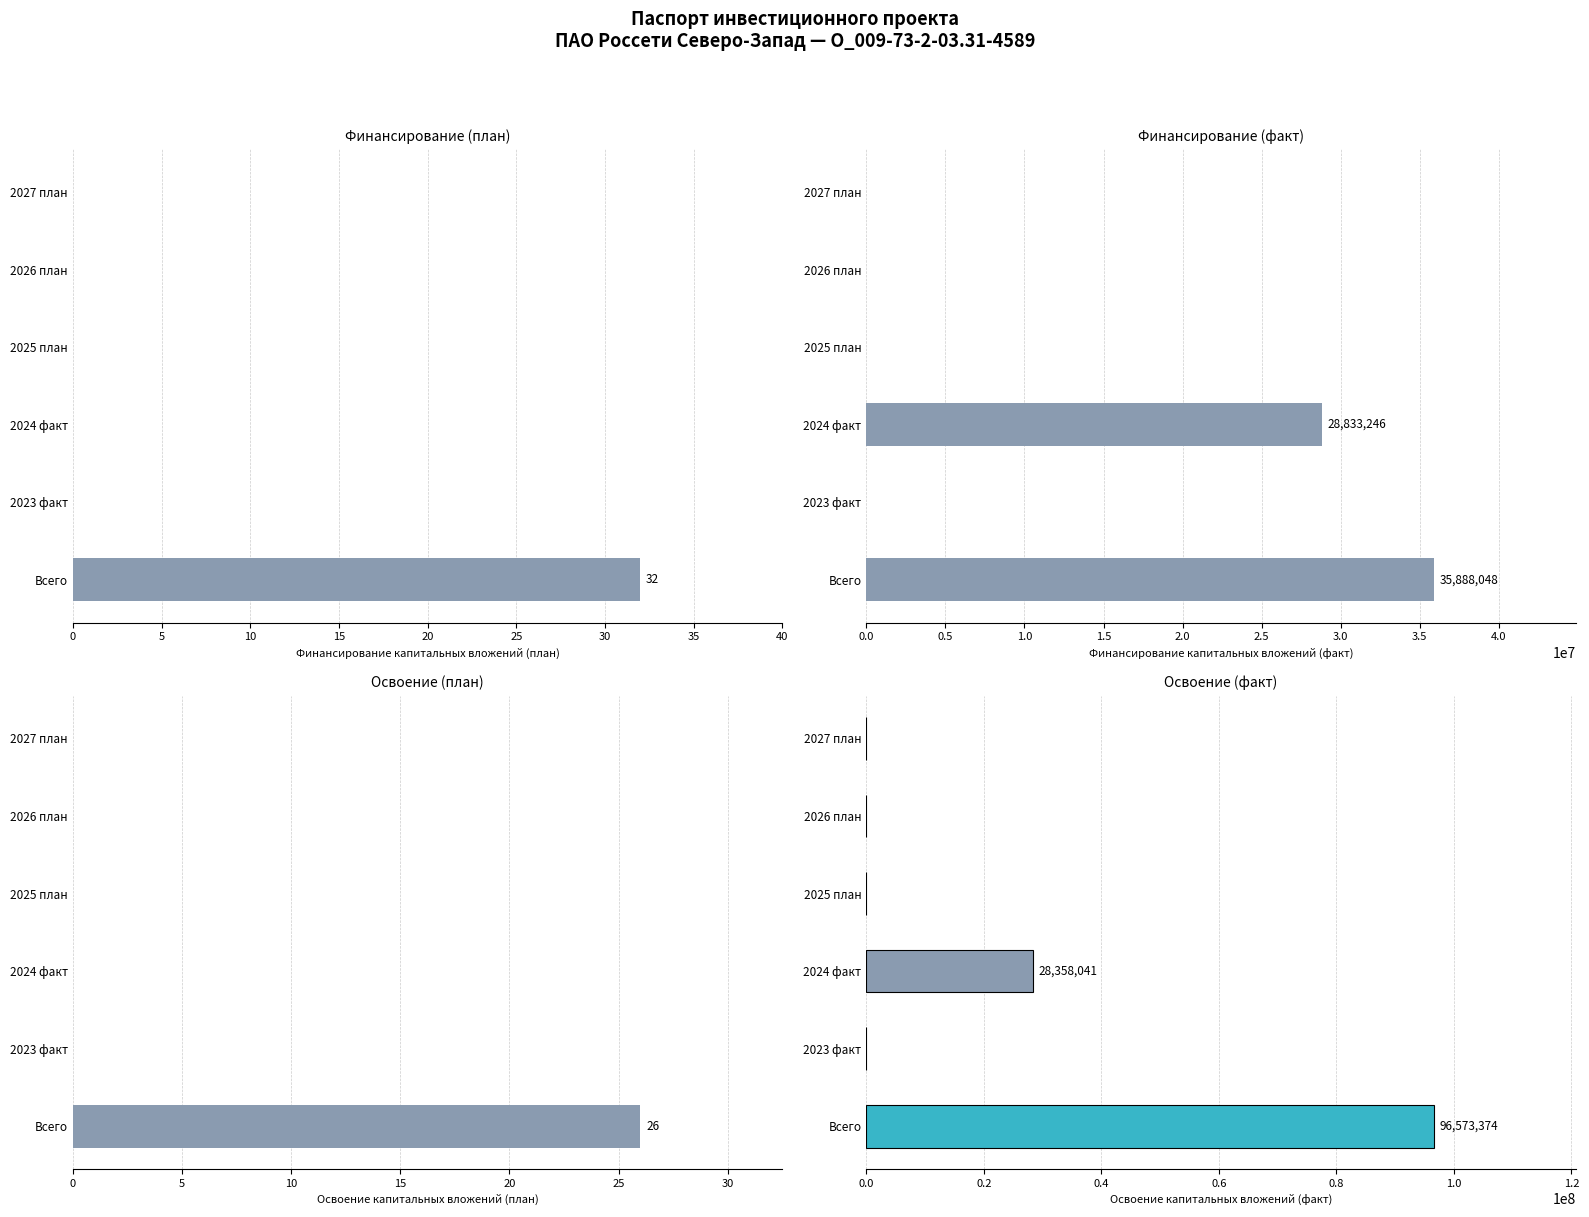

How many bars are there in total?

24